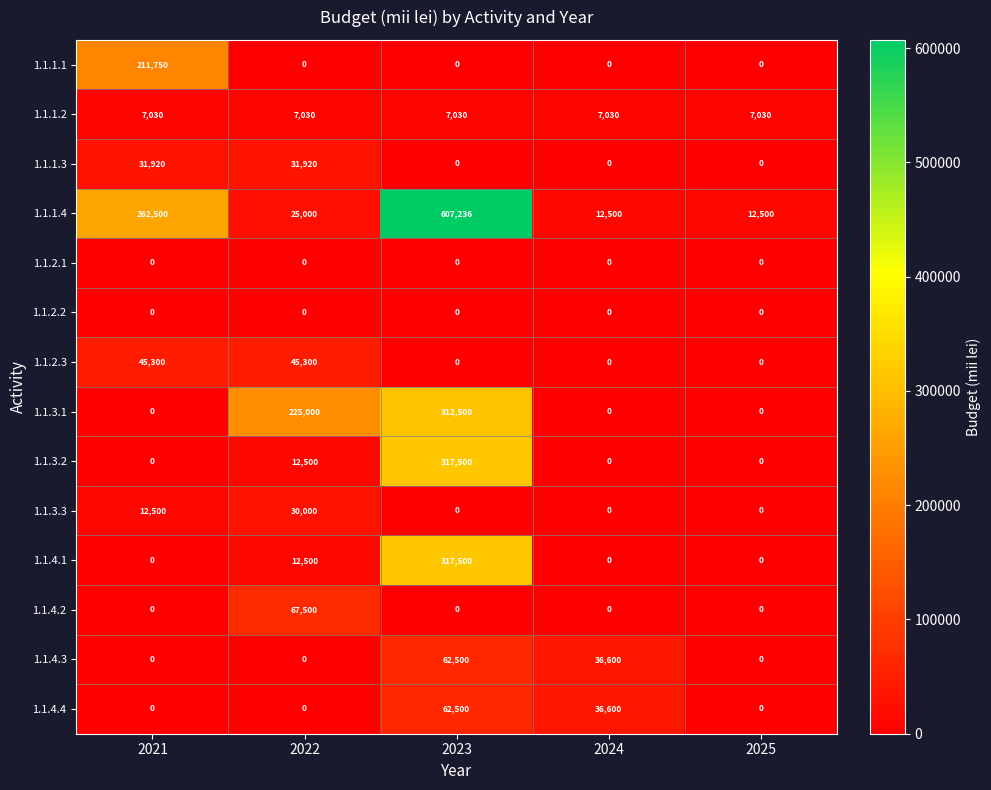

Is it true that 1.1.4.2 equals 99009 at 2022?

False